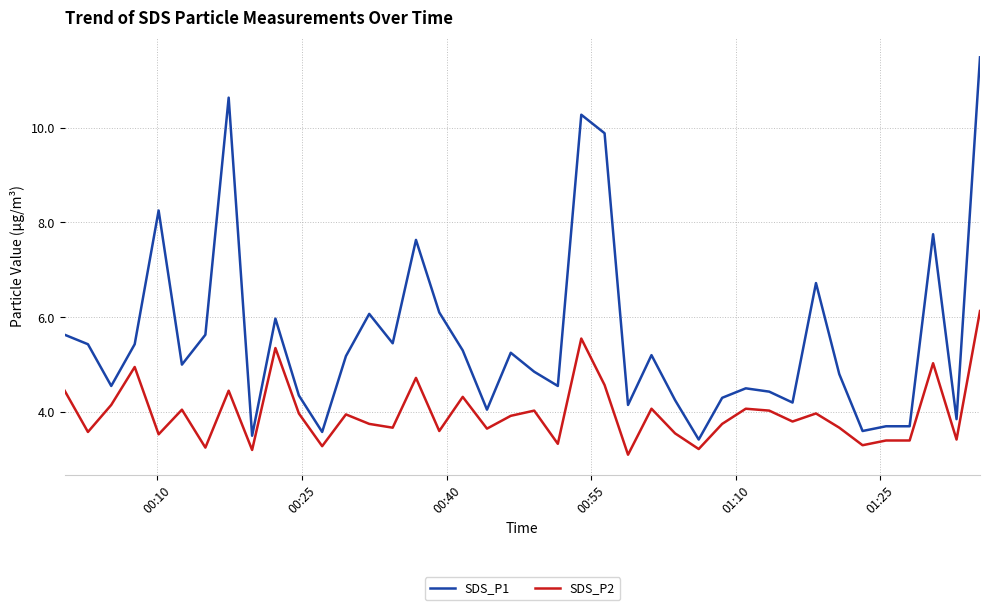

At how many categories does at least one series exceed 7?

7